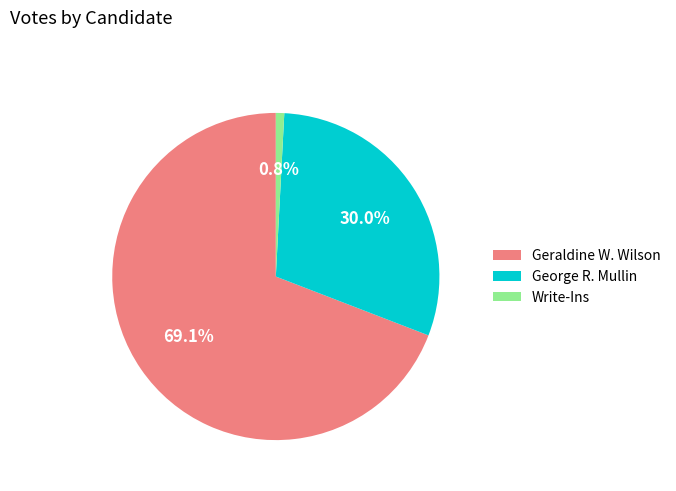

Approximately how many times larger is the value at Geraldine W. Wilson compared to Write-Ins?

83.8